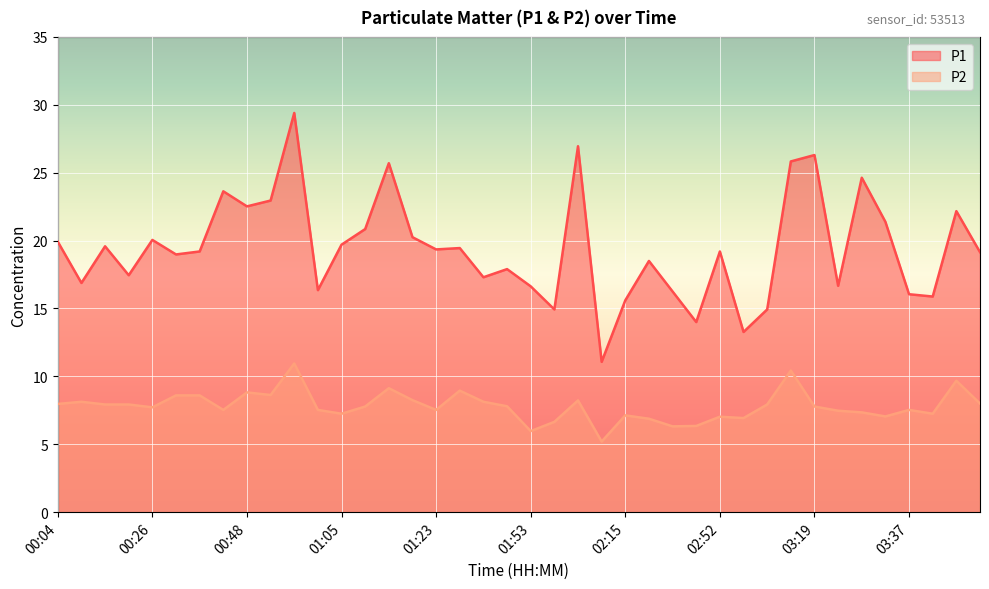

At which category does the chart reach its peak across all series?

00:57